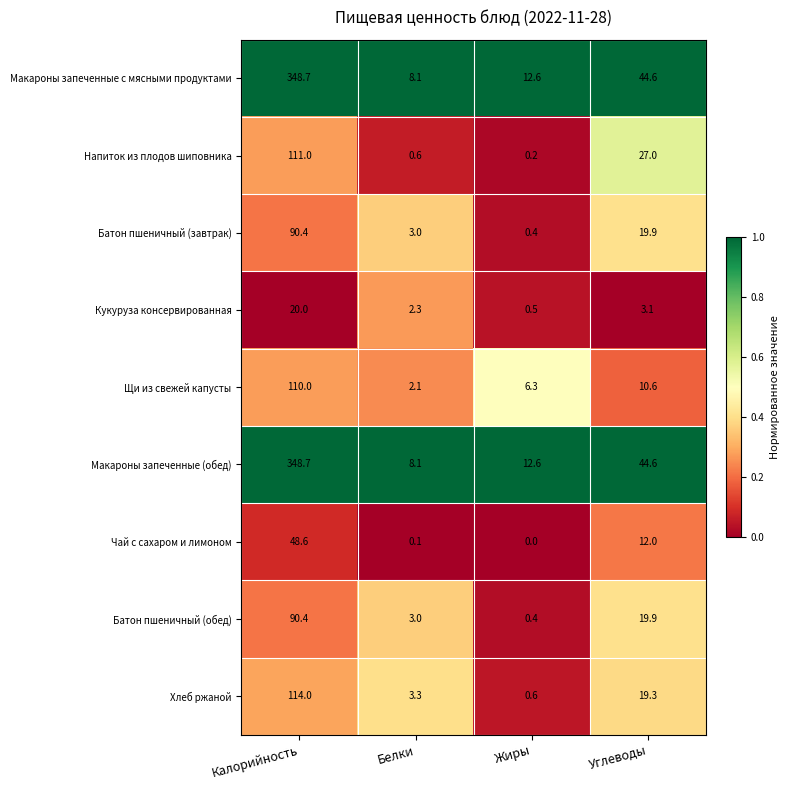

What is the difference between the Батон пшеничный (завтрак) values at Калорийность and Белки?

87.4